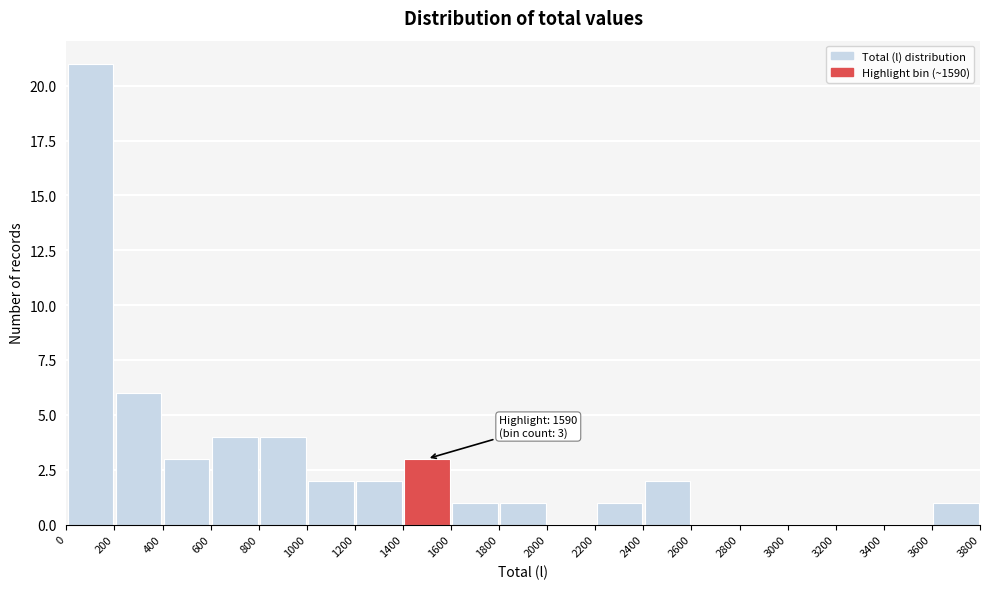

Which range on the x-axis has the tallest bar?

0 to 200